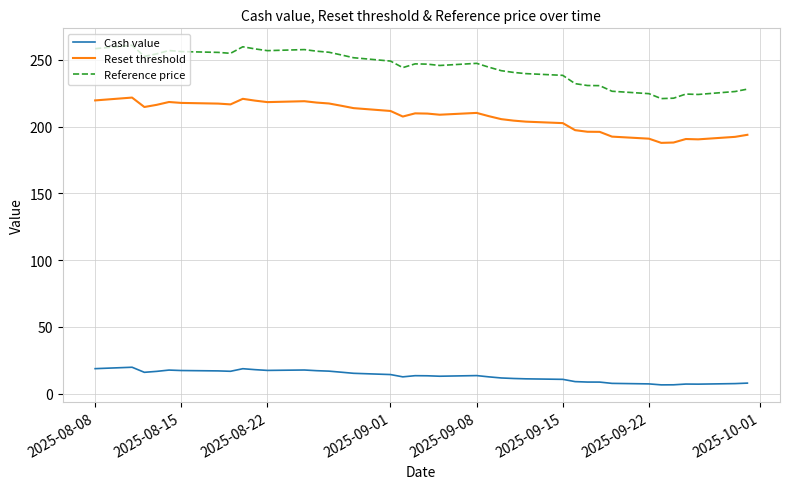

Which series has the largest range (max minus min)?

Reference price